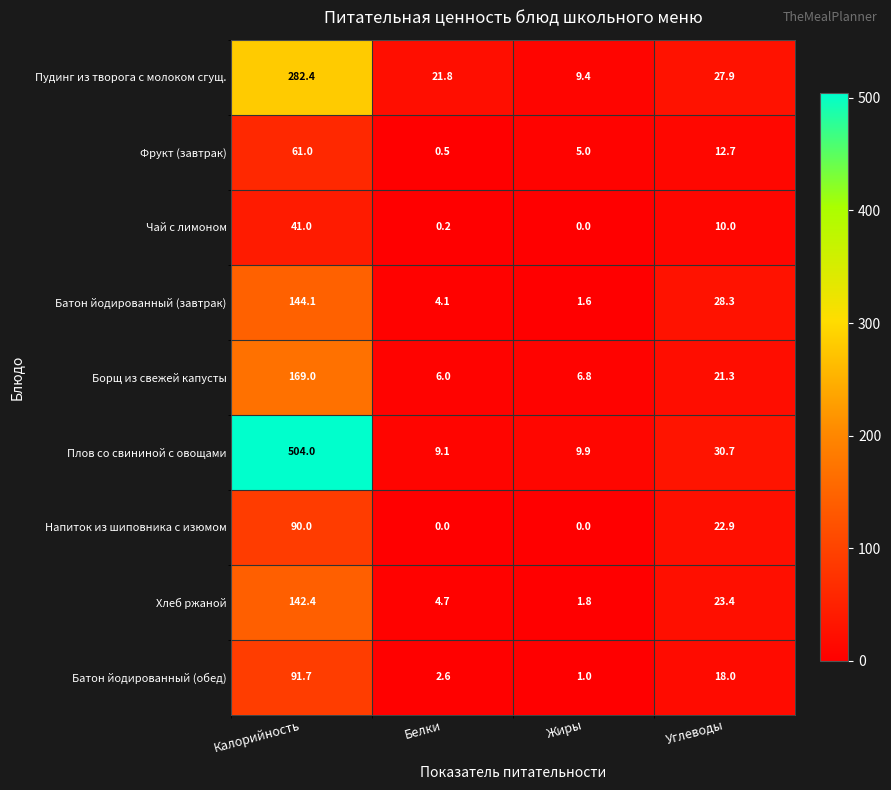

Rank the series by their maximum value, from lowest to highest.

Чай с лимоном, Фрукт (завтрак), Напиток из шиповника с изюмом, Батон йодированный (обед), Хлеб ржаной, Батон йодированный (завтрак), Борщ из свежей капусты, Пудинг из творога с молоком сгущ., Плов со свининой с овощами